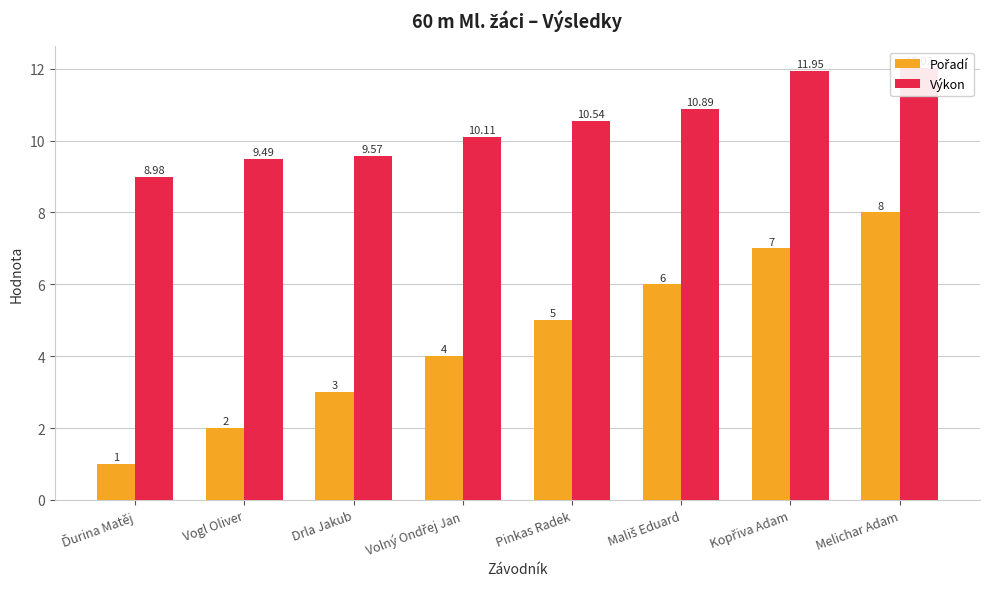

The value of Pořadí at Mališ Eduard is 6.0. True or false?

True